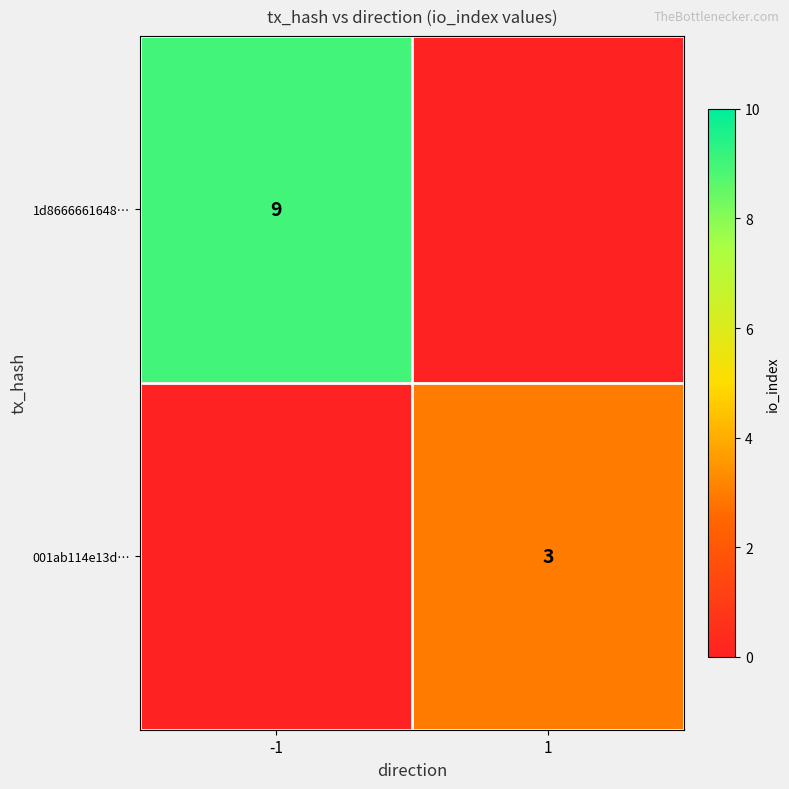

How many series are shown in this chart?

2